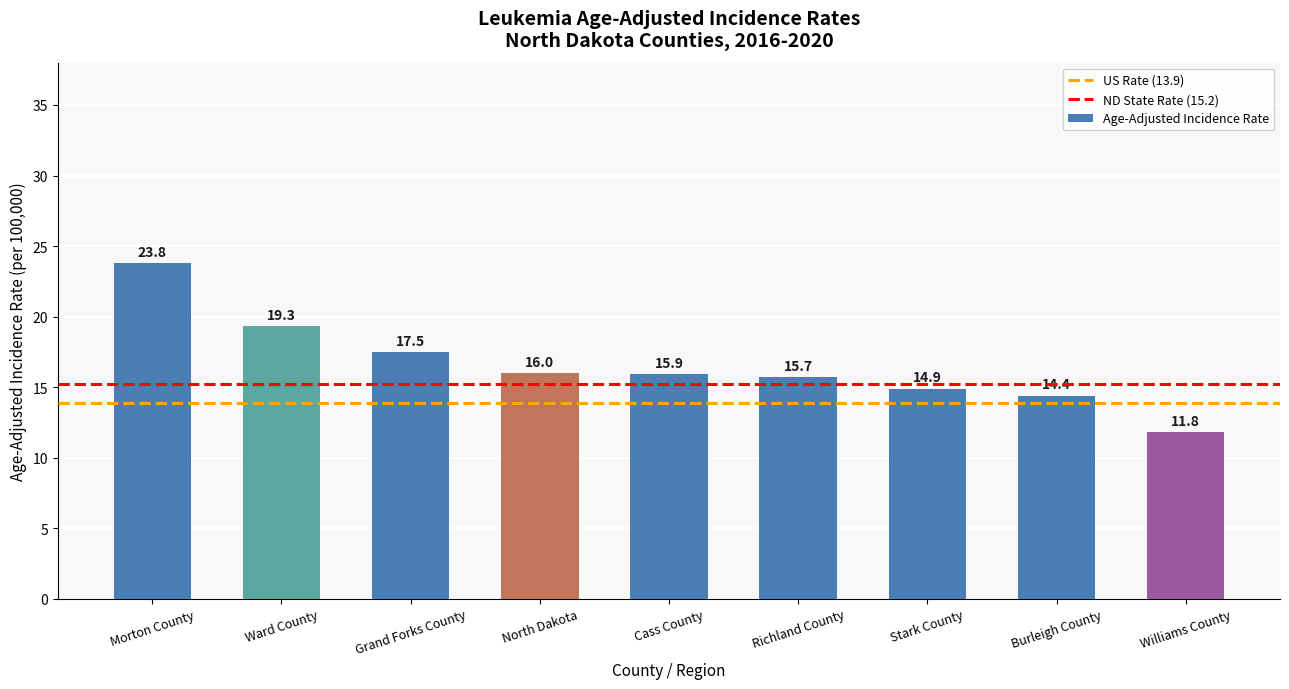

Where does the data first go above 15?

Morton County